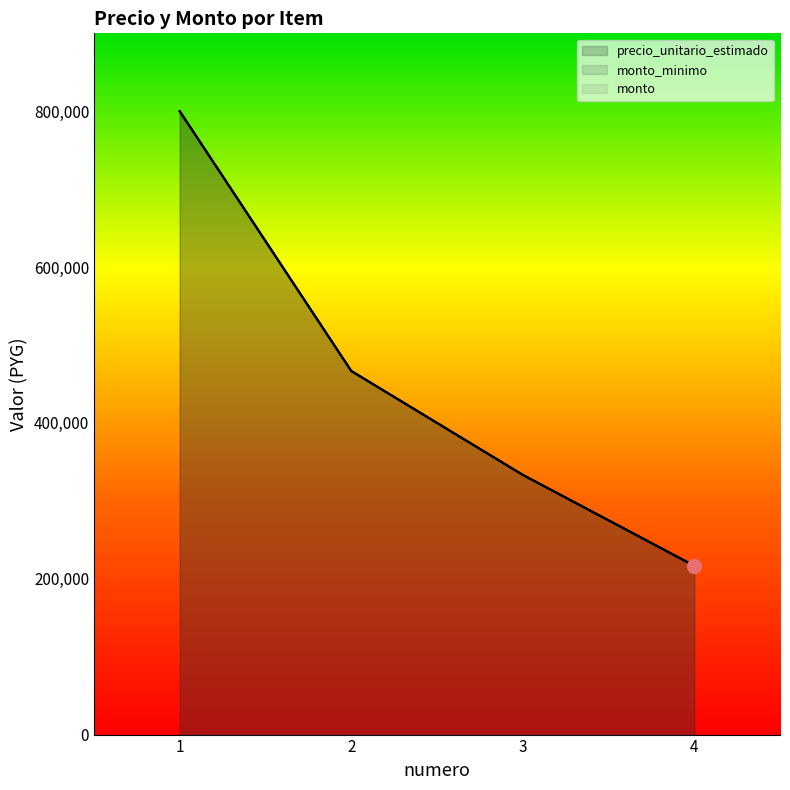

What is the difference between the maximum and minimum values in the monto_minimo series?

583333